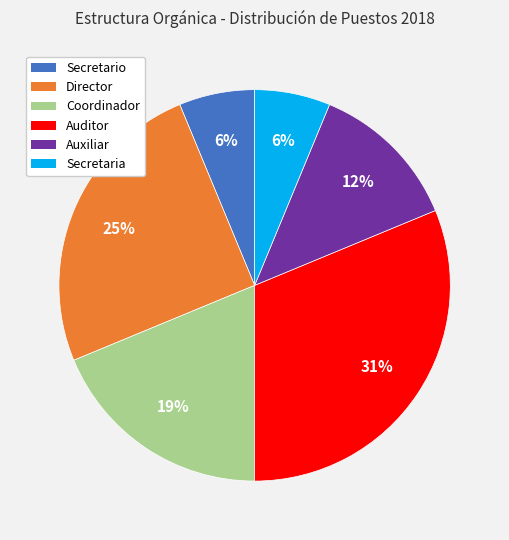

Which slice is the largest?

Auditor